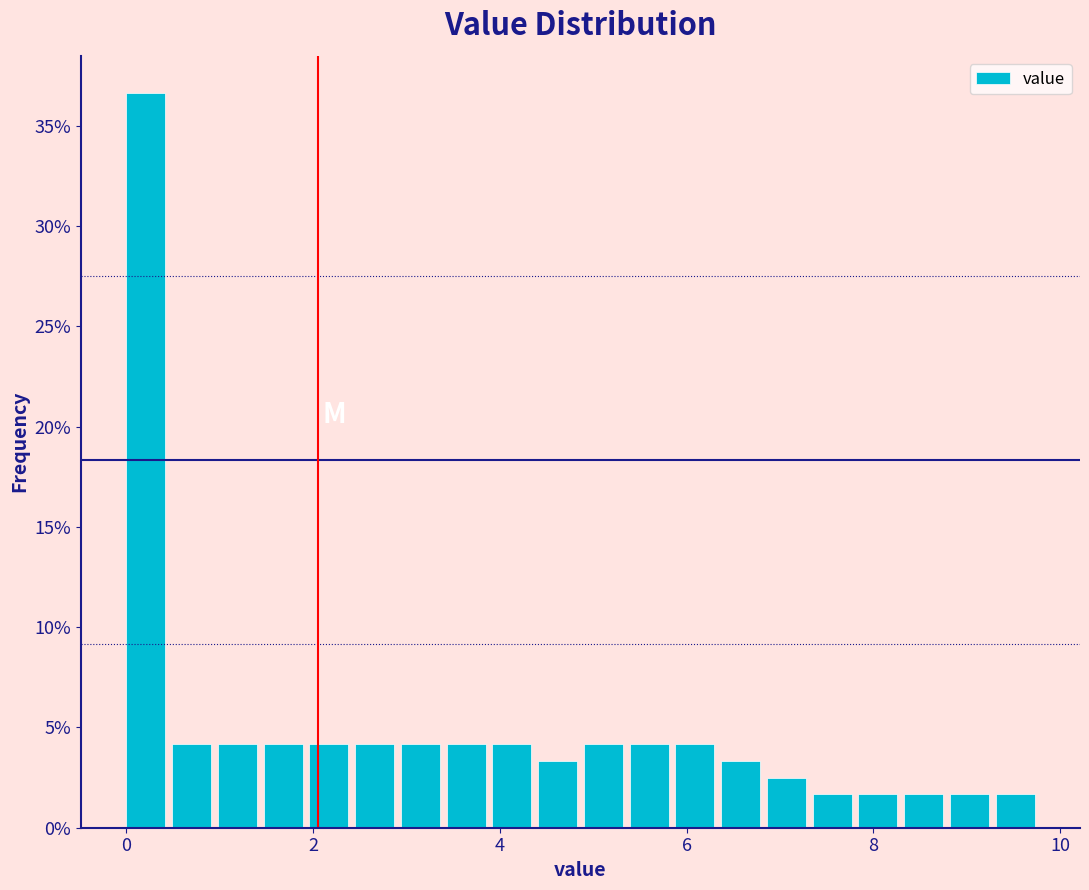

Around what value on the x-axis is the tallest bar? Give the approximate position of its centre, as read against the axis.

0.2